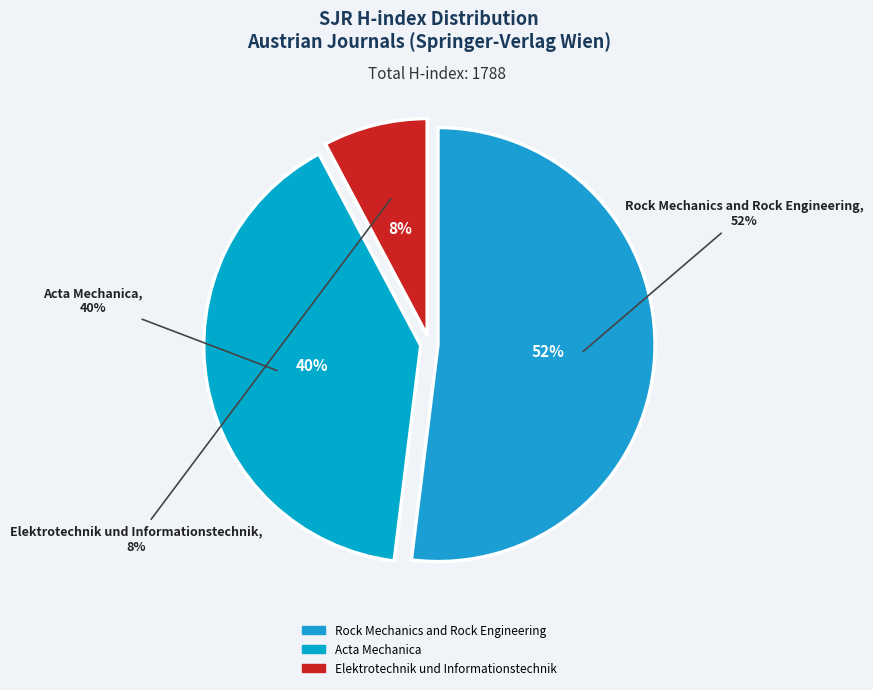

Count the number of slices in the pie.

3